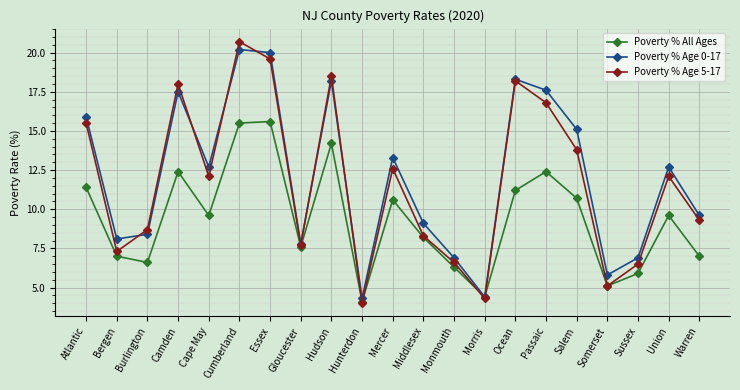

True or false: Poverty % Age 5-17 has more than 2 points higher than both neighbors.

True